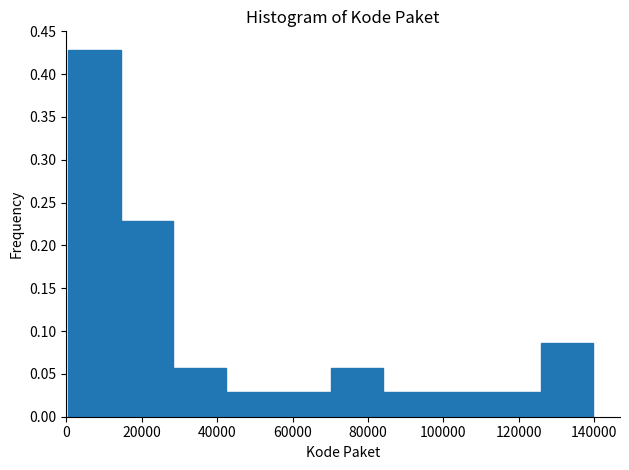

Reading left to right, list every bar in this chart as the range it spans on the x-axis followed by its height. Neither the bar edges nor the heights are printed on the chart, so give them approximately, as read against the axes.

0 to 14000: 0.430
14000 to 28000: 0.230
28000 to 42000: 0.055
42000 to 56000: 0.030
56000 to 70000: 0.030
70000 to 84000: 0.055
84000 to 98000: 0.030
98000 to 112000: 0.030
112000 to 126000: 0.030
126000 to 140000: 0.085